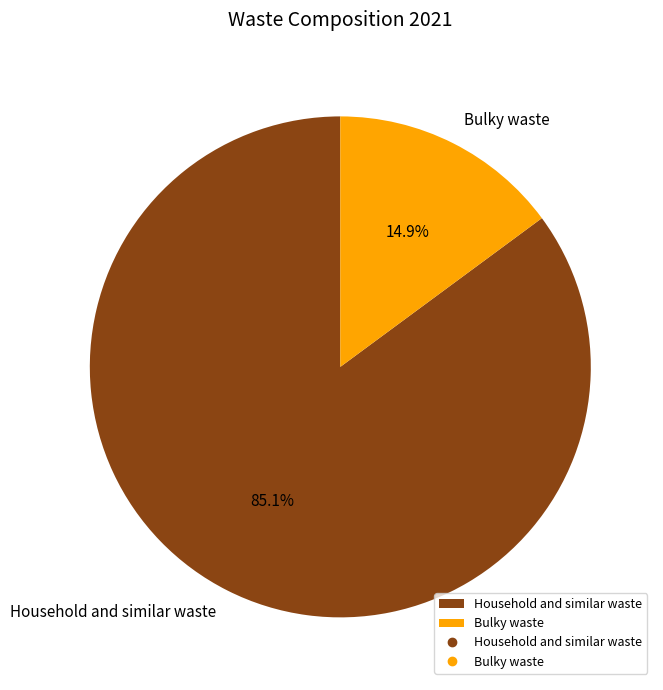

Which slice is the smallest?

Bulky waste